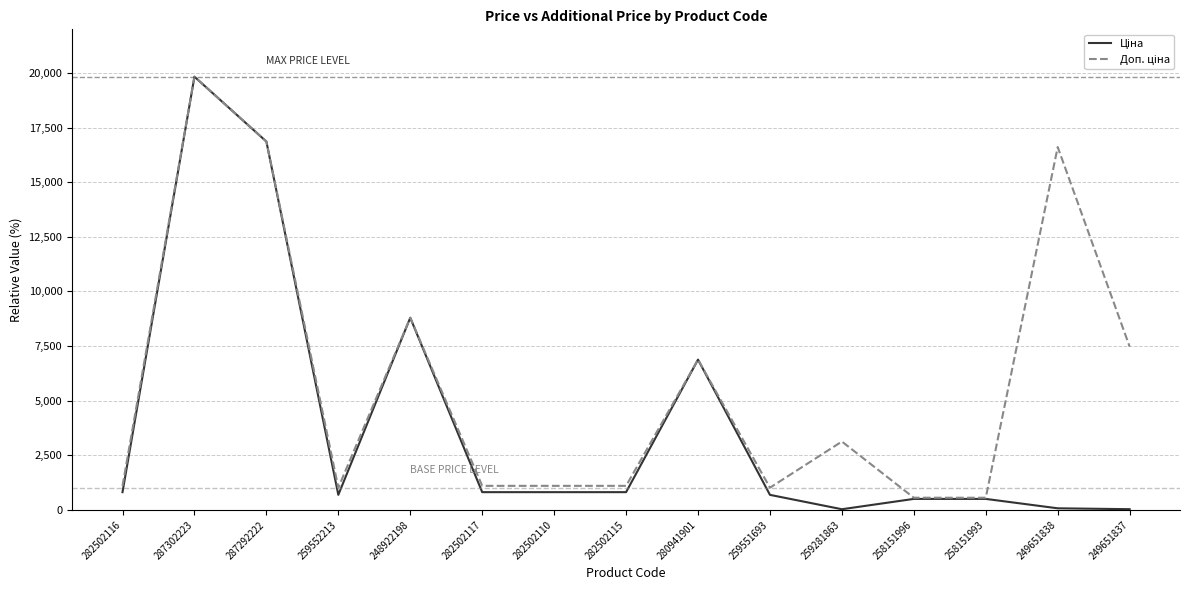

Which label corresponds to the largest value in the chart?

287302223